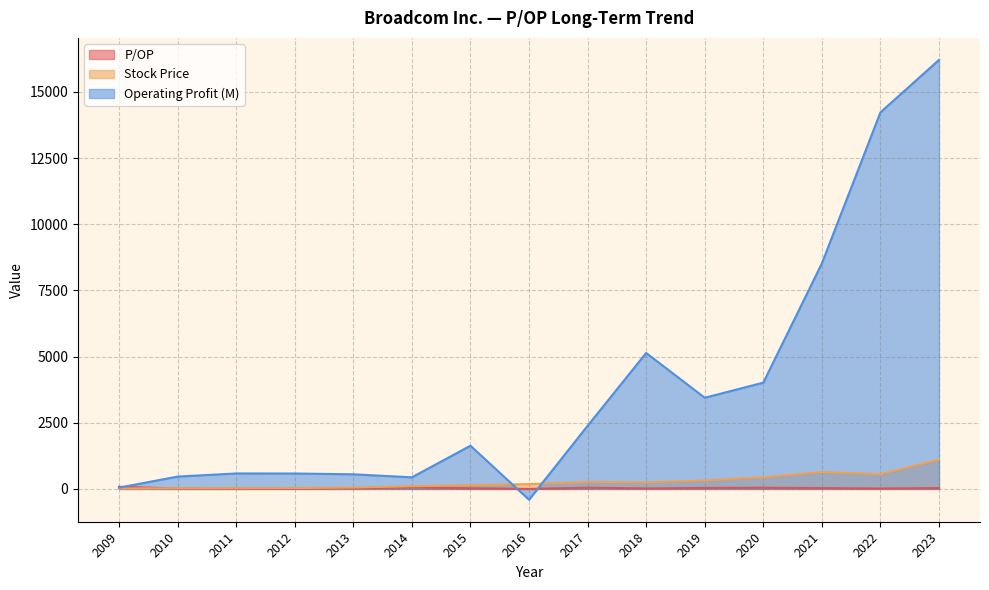

True or false: P/OP has a value of 82.1 at 2009.

True